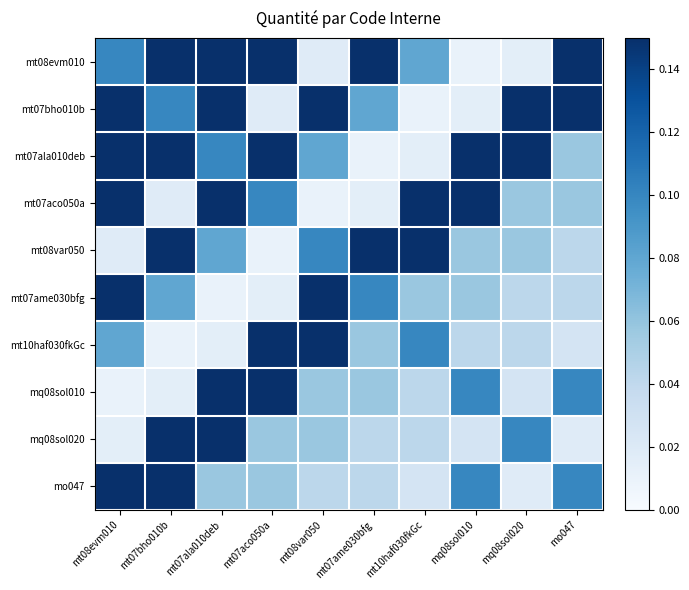

List the series in order of their peak value, highest first.

mt08evm010, mt07bho010b, mt07ala010deb, mt07aco050a, mt08var050, mt07ame030bfg, mt10haf030fkGc, mq08sol010, mq08sol020, mo047